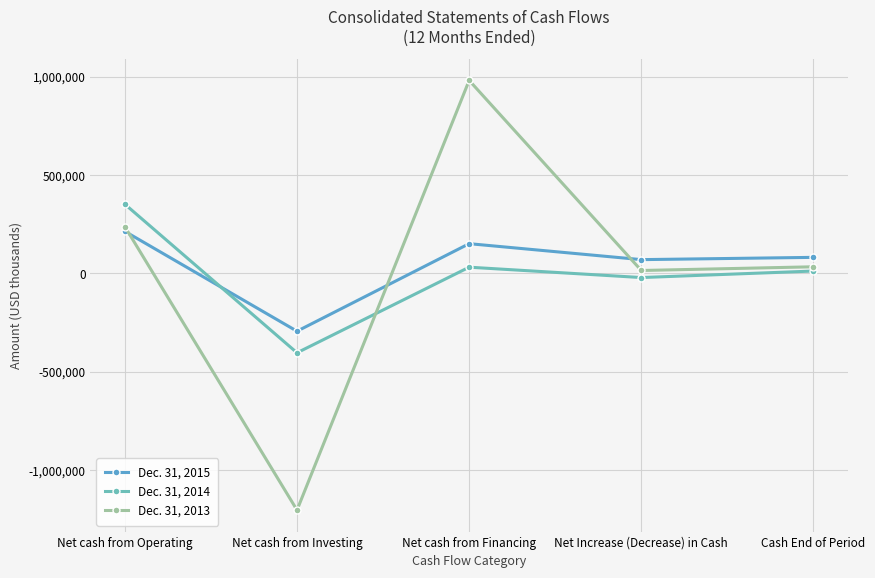

Which category has the lowest value in the Dec. 31, 2015 series?

Net cash from Investing